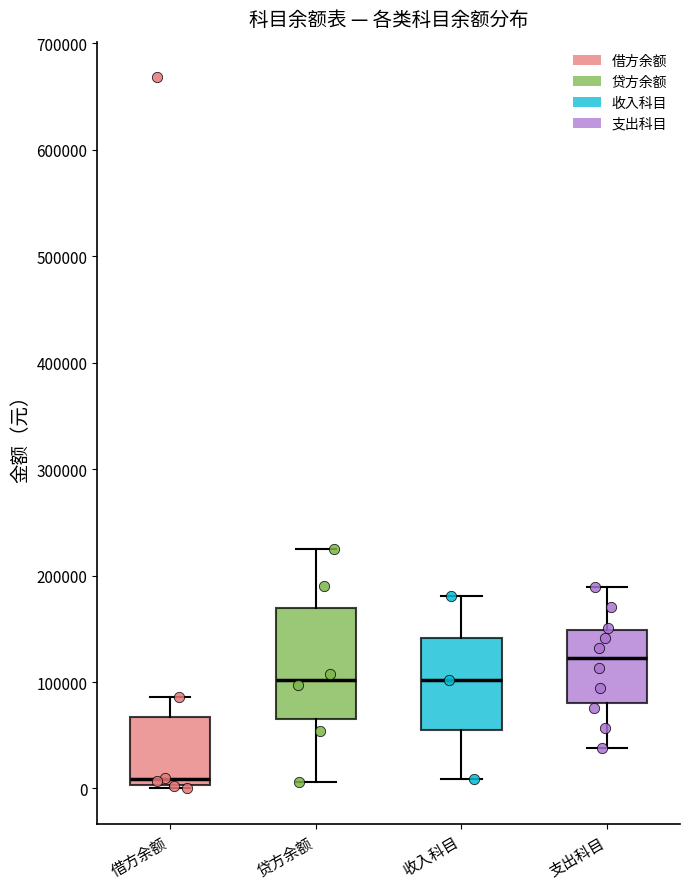

Where is the lower edge of the box for 贷方余额 on the y-axis? The values are not printed on the chart, so give them approximately, as read against the axis.

70000